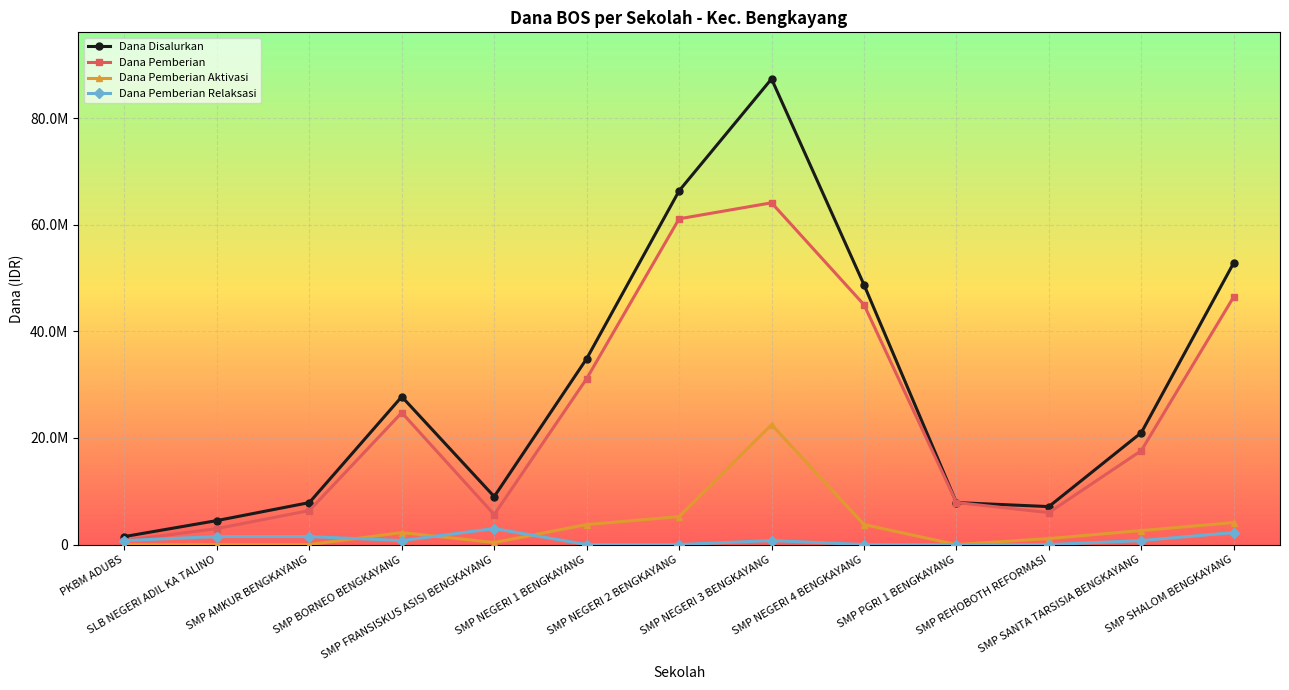

Does the chart have visible grid lines?

Yes